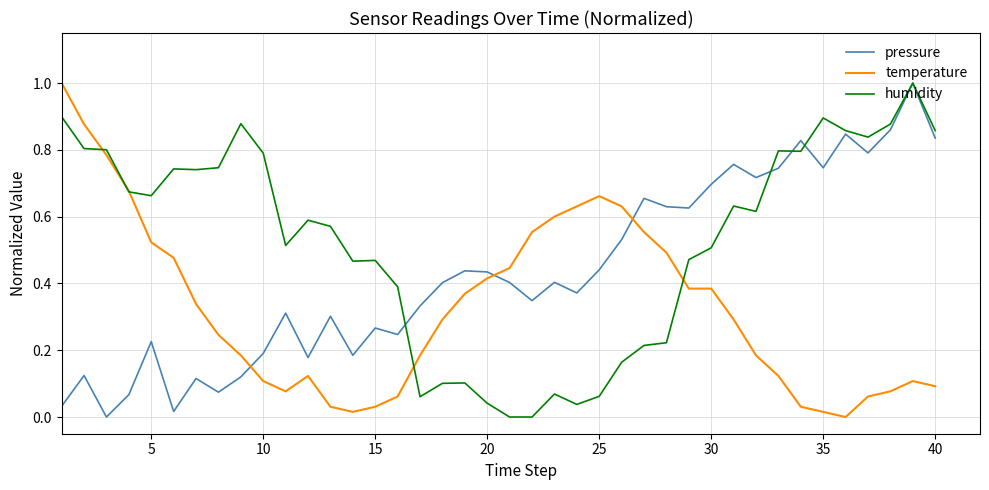

Which series ends up on top after the final intersection of humidity and pressure?

humidity